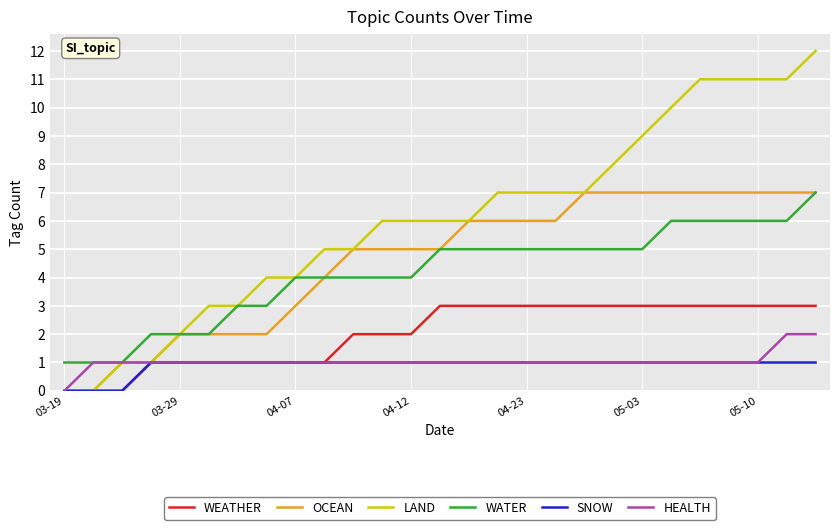

Which series has the largest total across all categories?

LAND